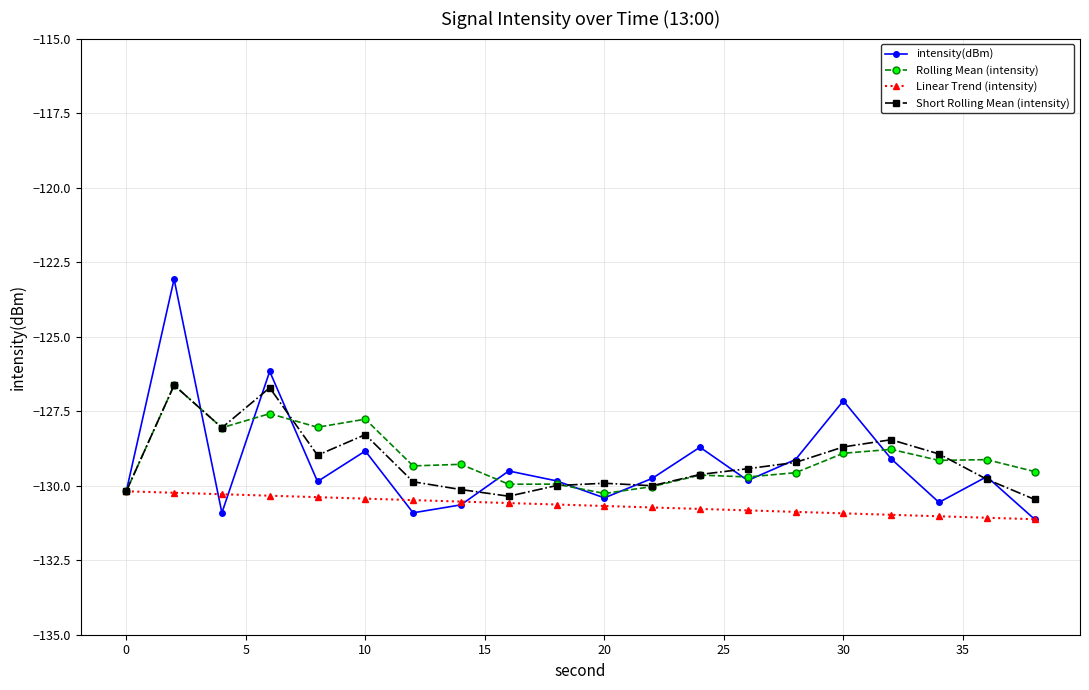

How many interior local peaks does the Short Rolling Mean (intensity) series have?

5